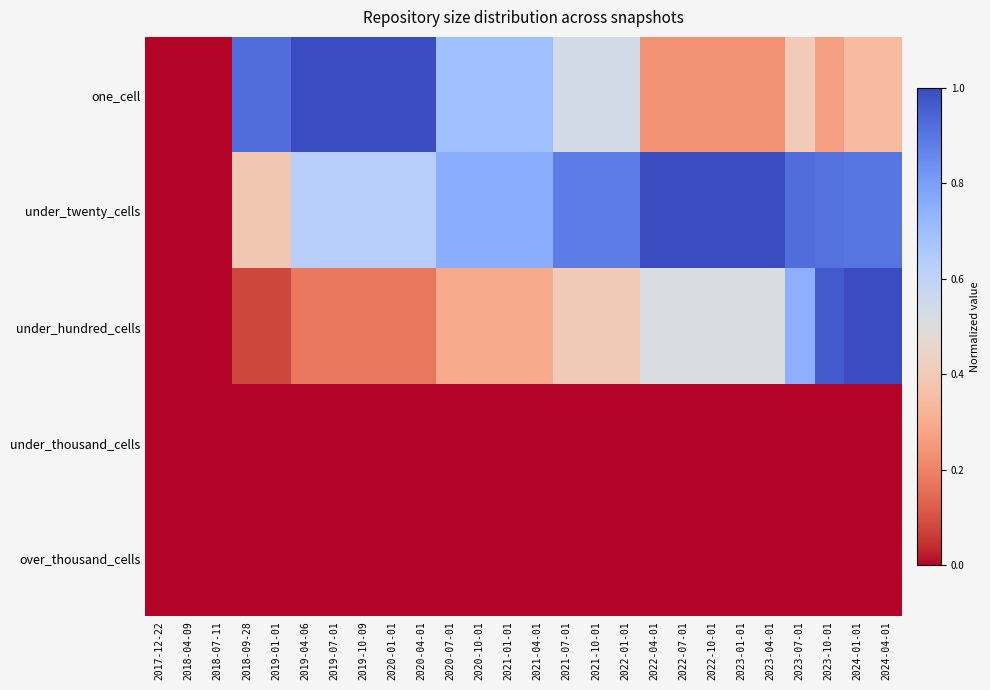

What is the total value across all series at 2023-10-01?

2.1